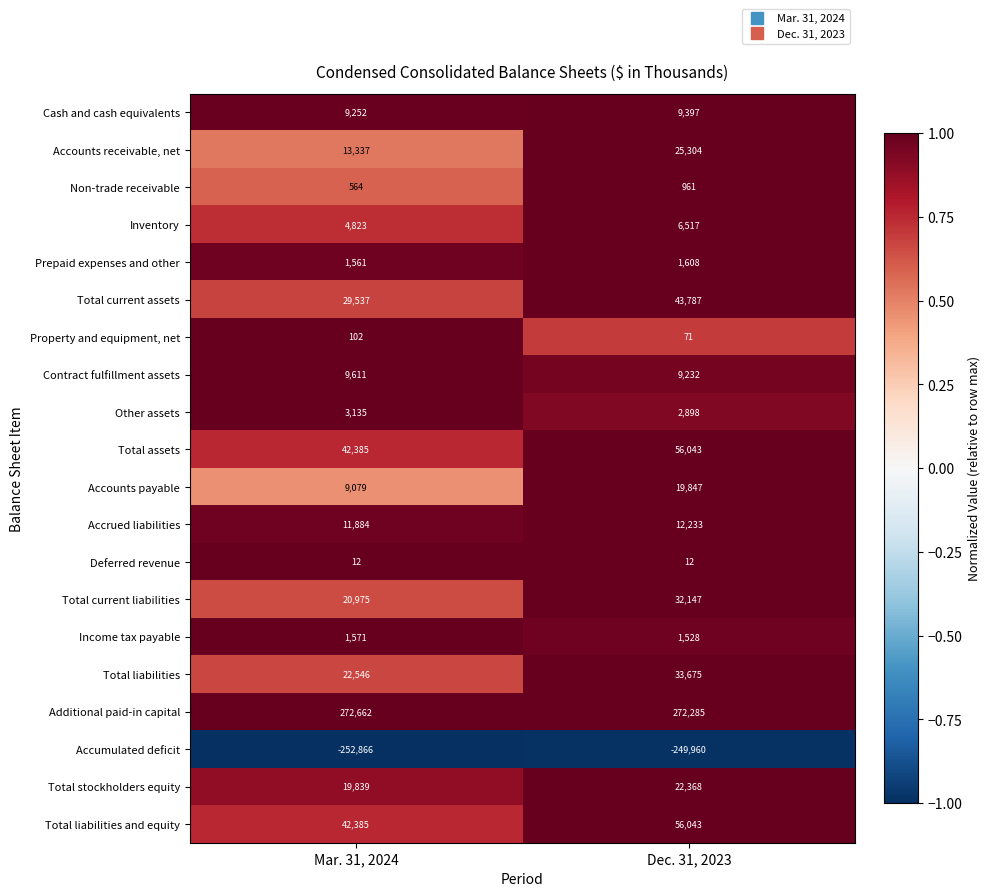

True or false: Prepaid expenses and other has a value of 852 at Mar. 31, 2024.

False